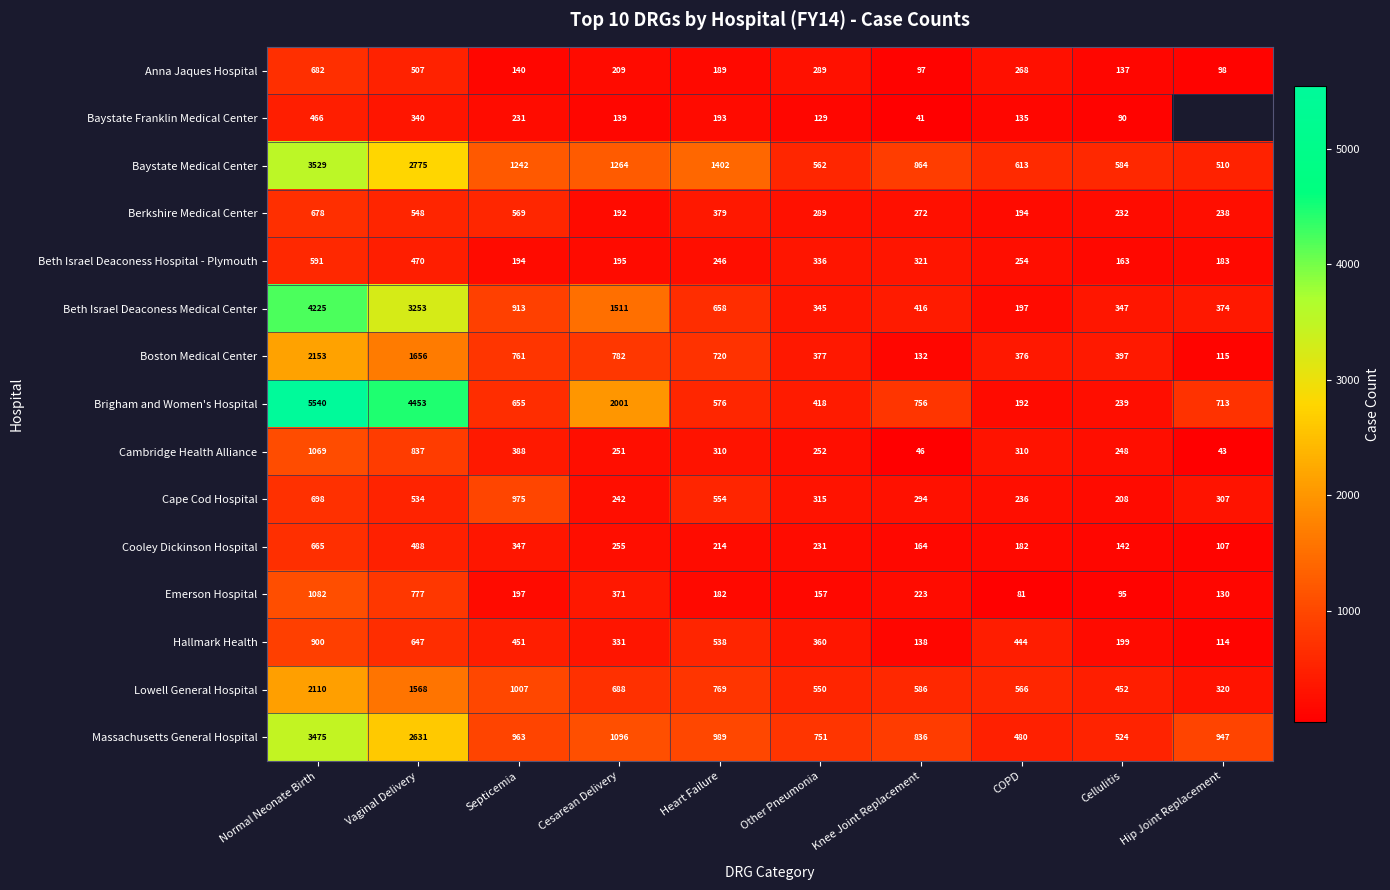

Which has a higher value, Septicemia or Cellulitis?

Septicemia